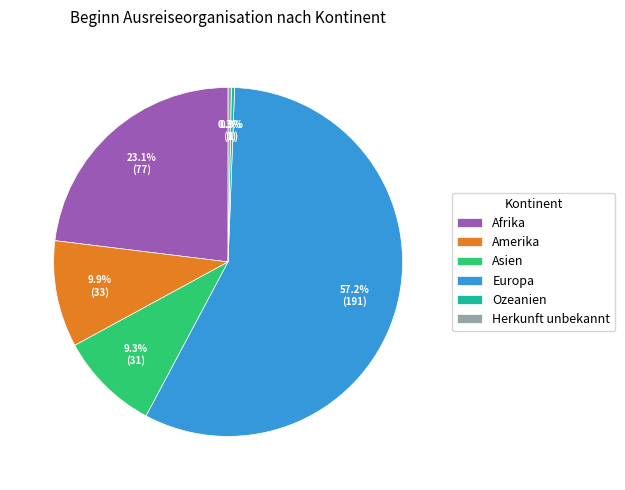

What percentage is the Asien slice, to the nearest percent?

9%